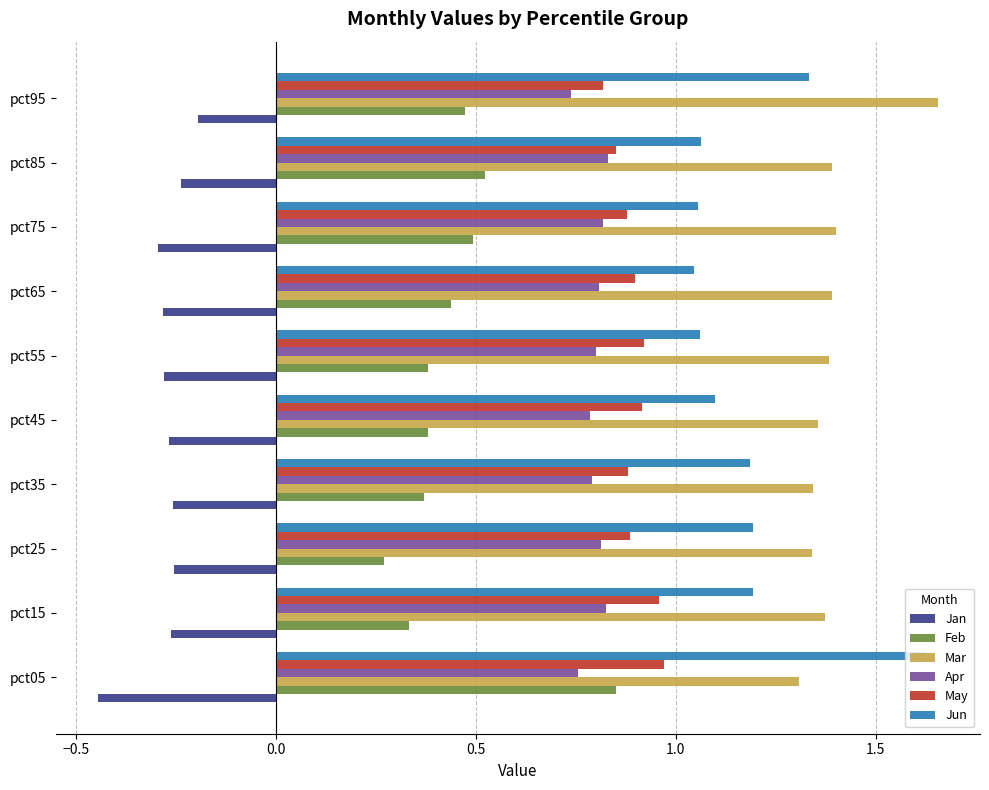

Which series has the largest total across all categories?

Mar